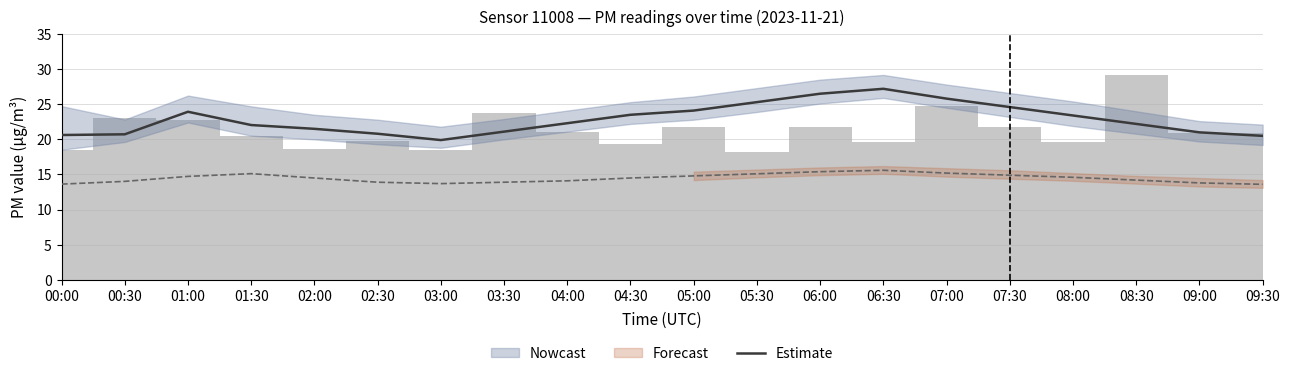

Reading right to left, list all the values displayed in this chart.

20.5	21.0	22.2	23.4	24.6	25.8	27.2	26.5	25.3	24.1	23.5	22.3	21.1	19.9	20.8	21.5	22.0	23.9	20.7	20.6